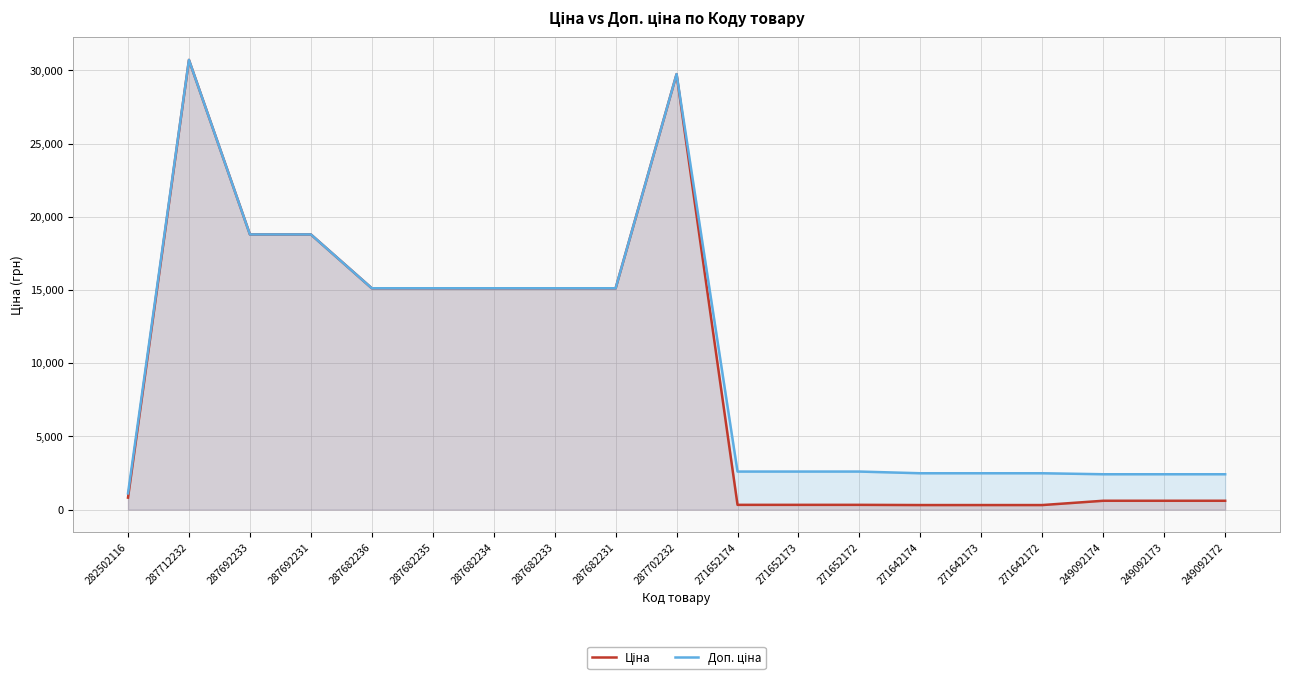

What is the value of the Доп. ціна point at the 12th from the left?

2598.3